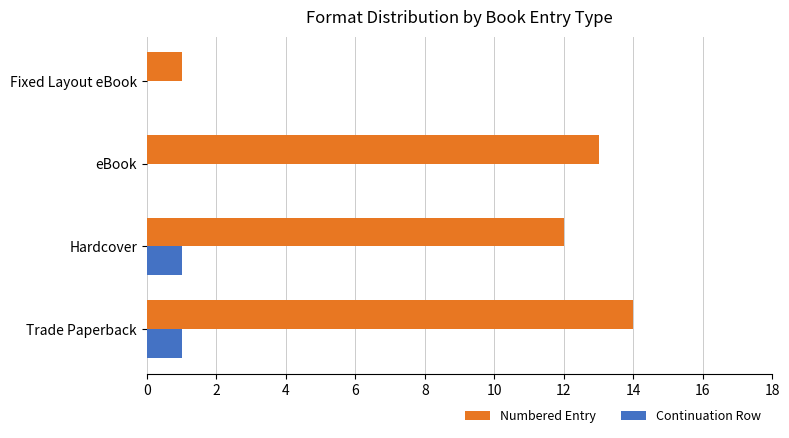

What is the sum of all Numbered Entry values?

40